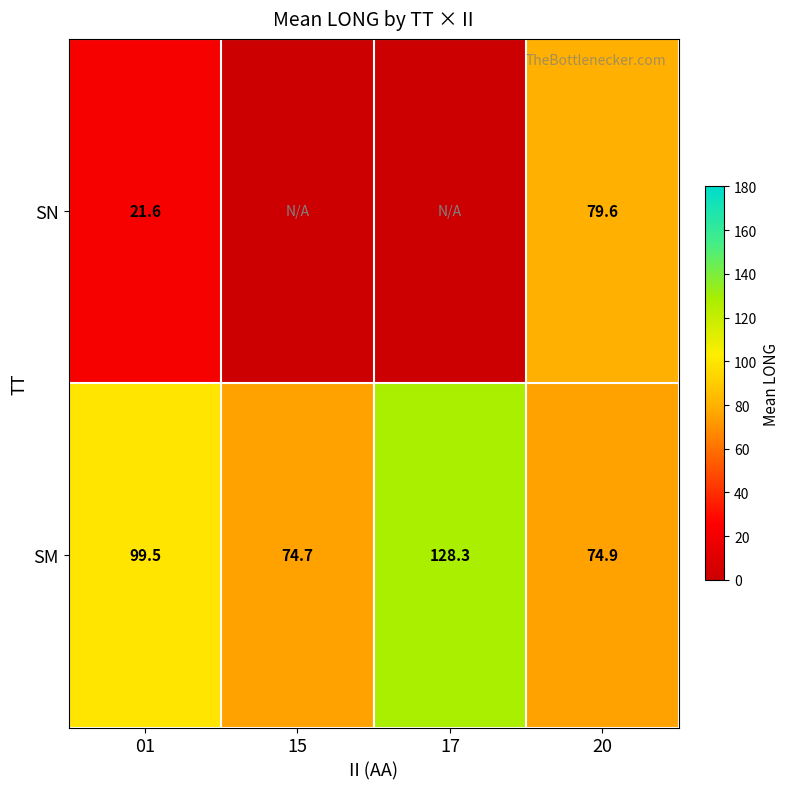

How many values in the SM series are below 99?

2